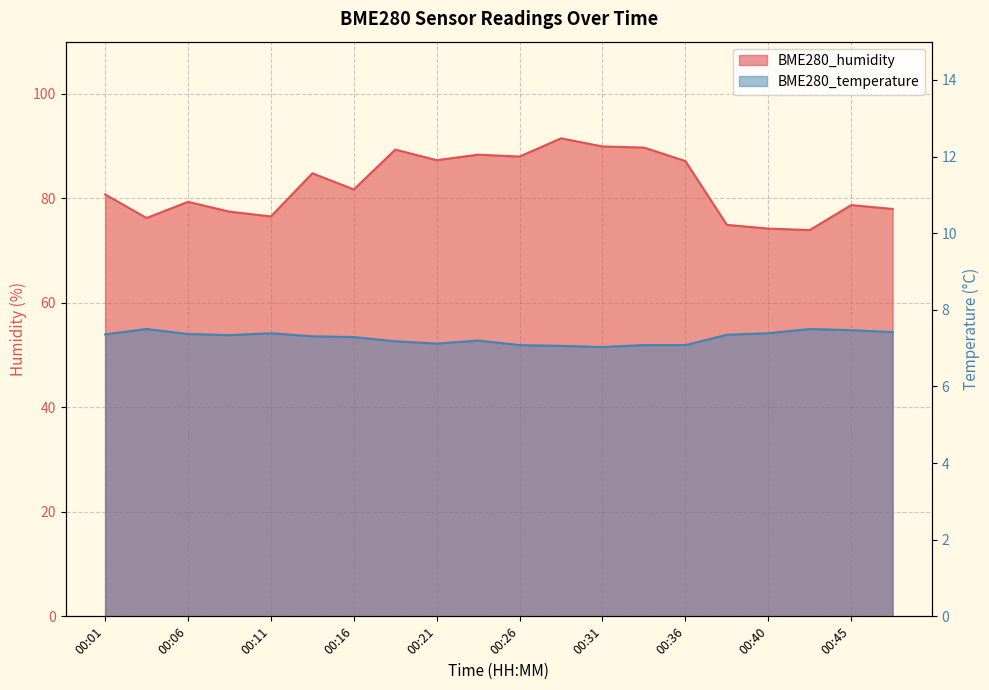

Reading right to left, list all the values displayed in this chart.

BME280_humidity: 78.0	78.7	73.9	74.2	74.9	87.2	89.7	89.9	91.5	88.0	88.4	87.3	89.3	81.7	84.8	76.5	77.5	79.3	76.2	80.8
BME280_temperature: 7.4	7.5	7.5	7.4	7.3	7.1	7.1	7.0	7.1	7.1	7.2	7.1	7.2	7.3	7.3	7.4	7.3	7.4	7.5	7.4